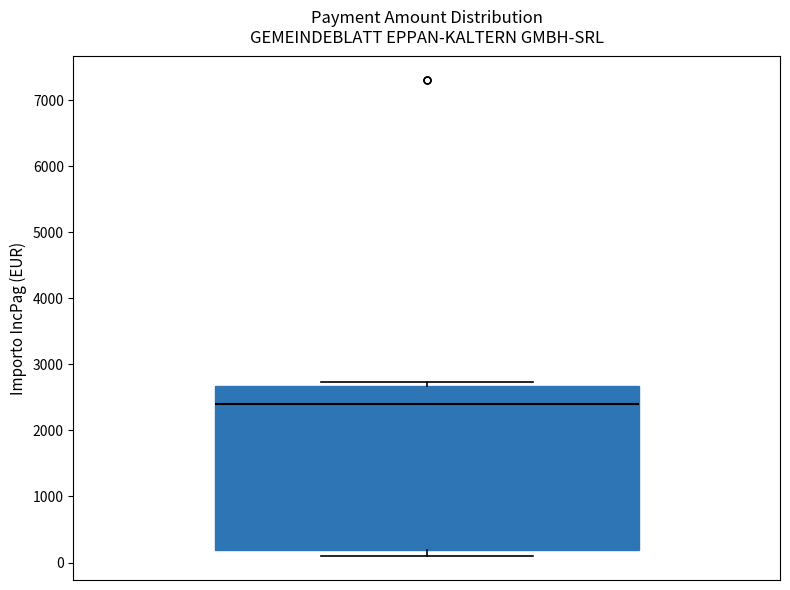

Read this box plot against the y-axis: the position of the median line, the range covered by the box, and the ends of both whiskers. The values are not printed on the chart, so give them approximately, as read against the axis.

median 2400, box 200 to 2700, whiskers 100 to 2700 (just above the box's upper edge)